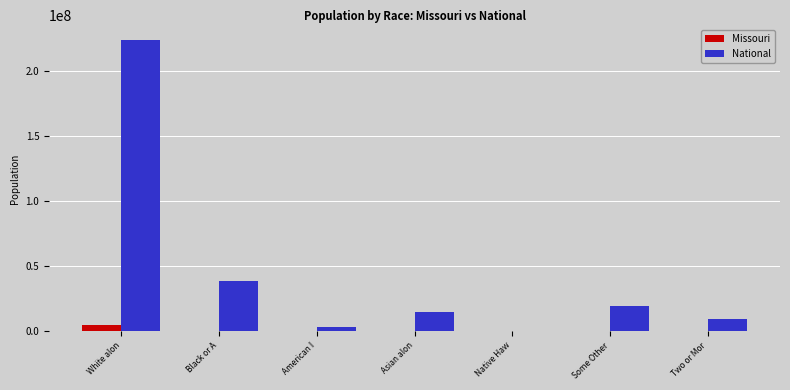

What is the sum of the National values at Some Other and Black or A?

58036687